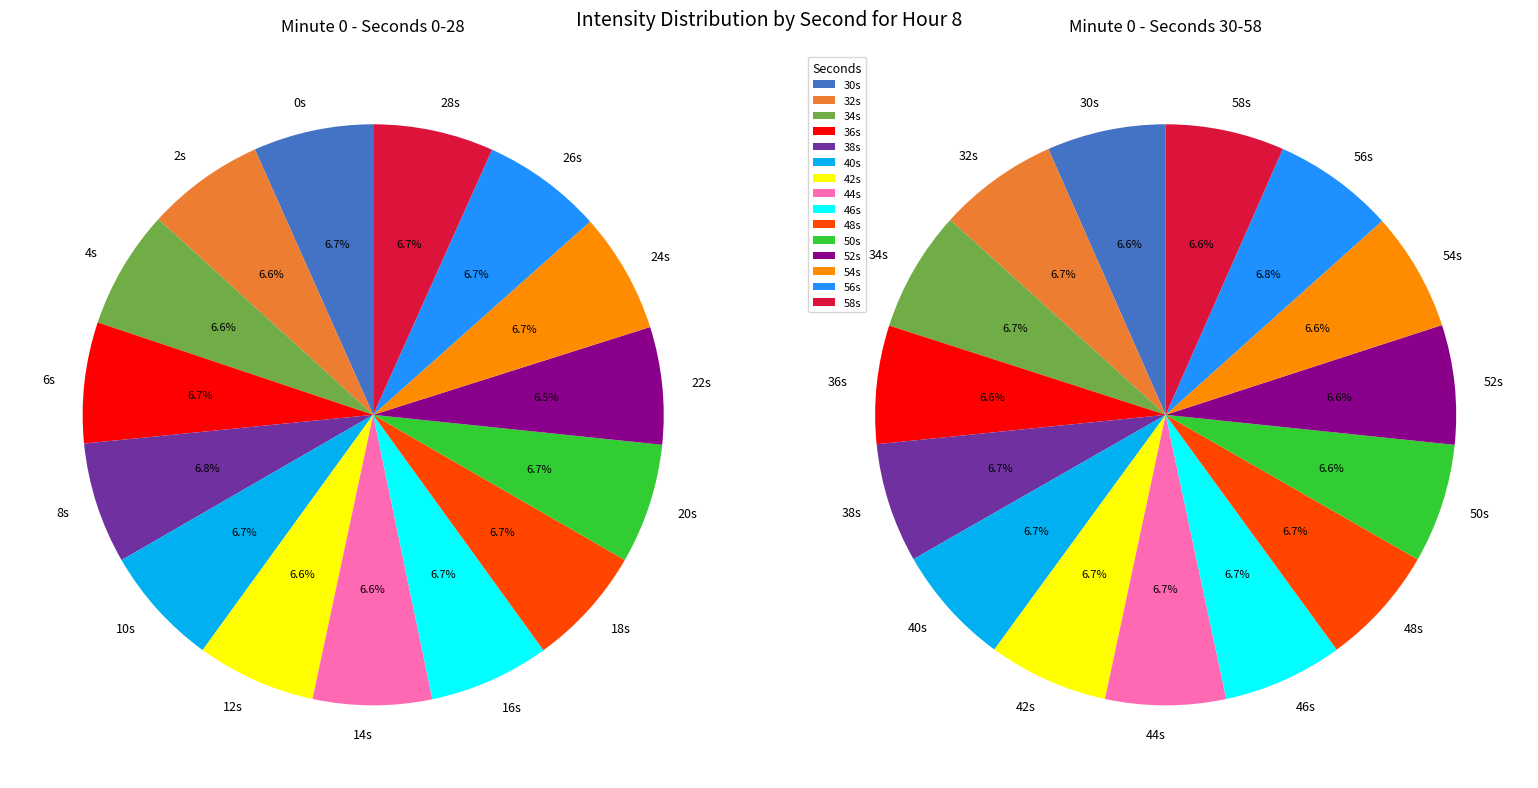

Does any single category account for the majority?

No